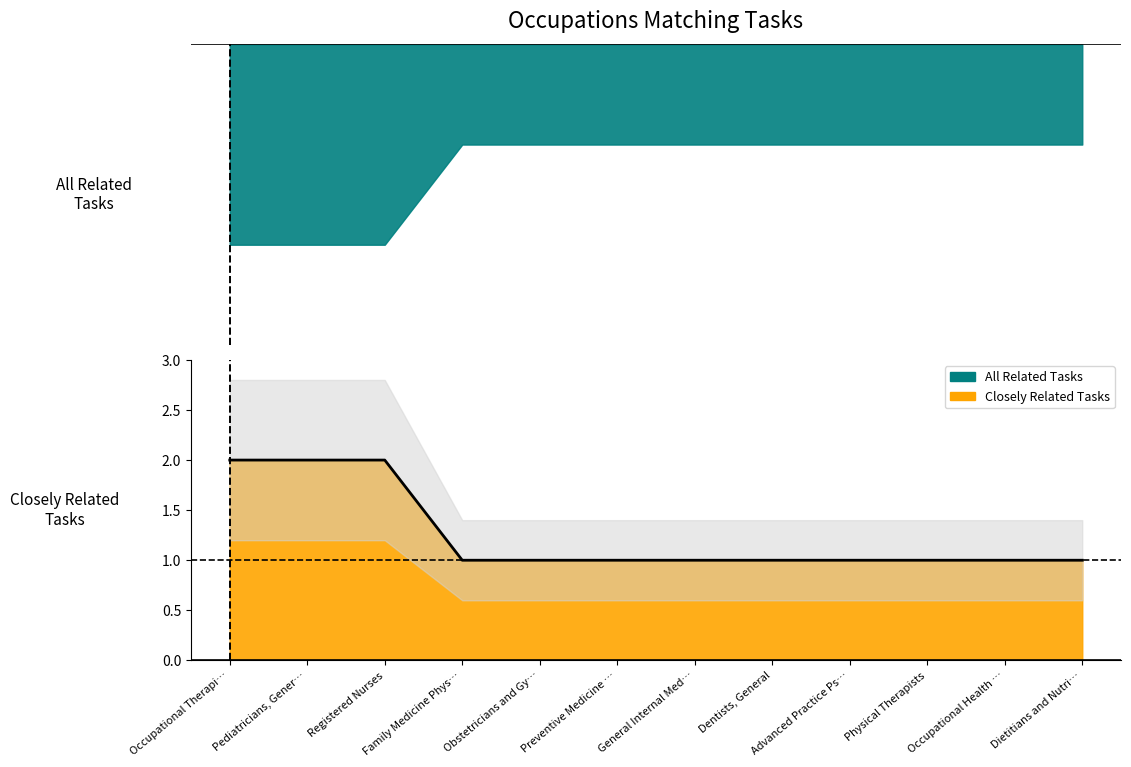

How many lines are shown in the chart?

1